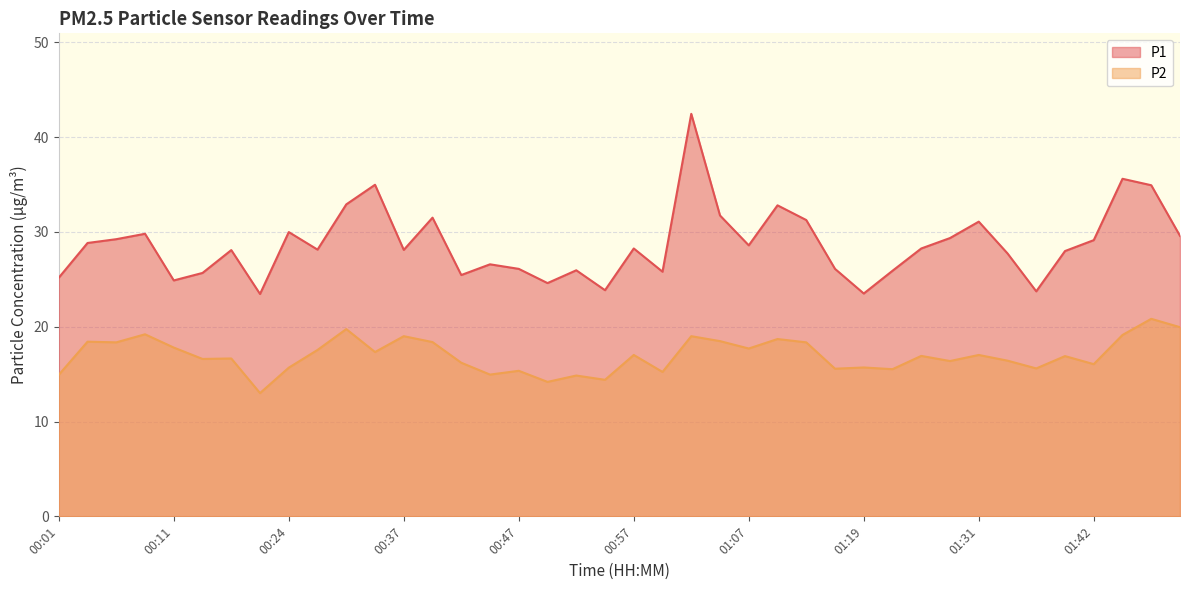

Rank the series by their average value, from highest to lowest.

P1, P2